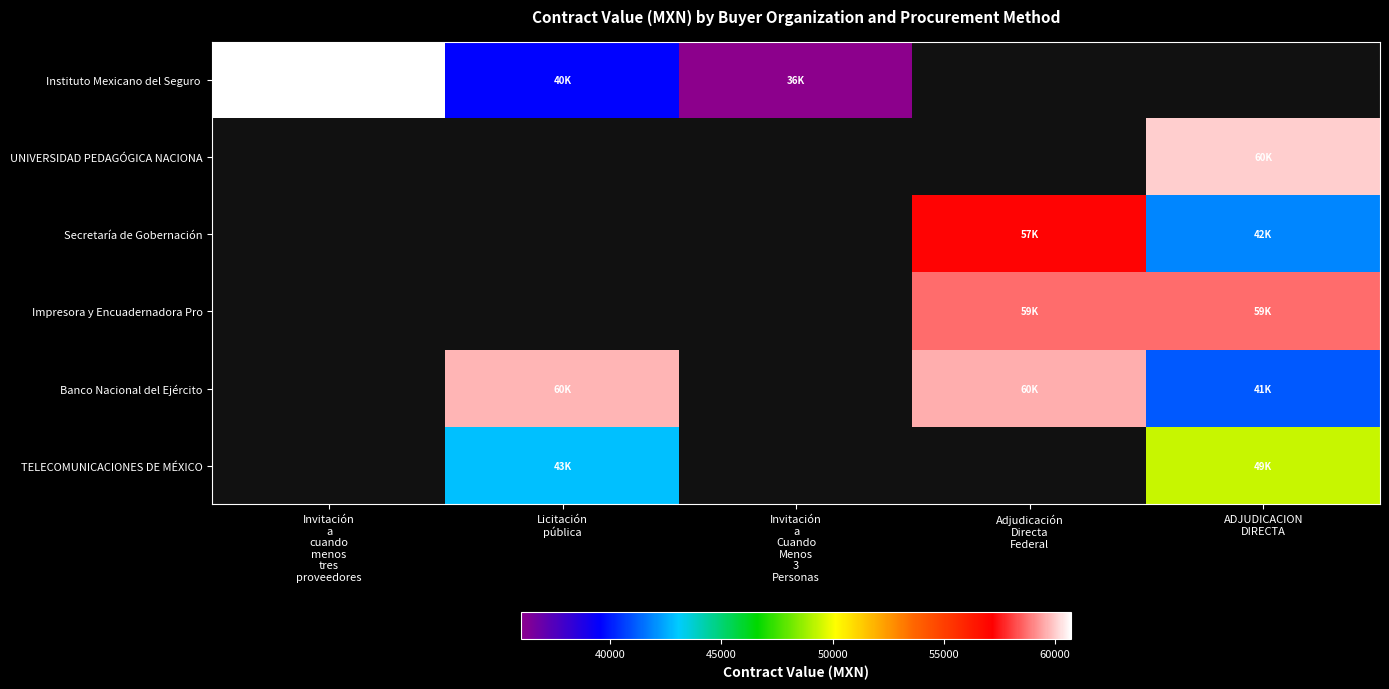

At which category does the chart reach its peak across all series?

Invitación
a
cuando
menos
tres
proveedores